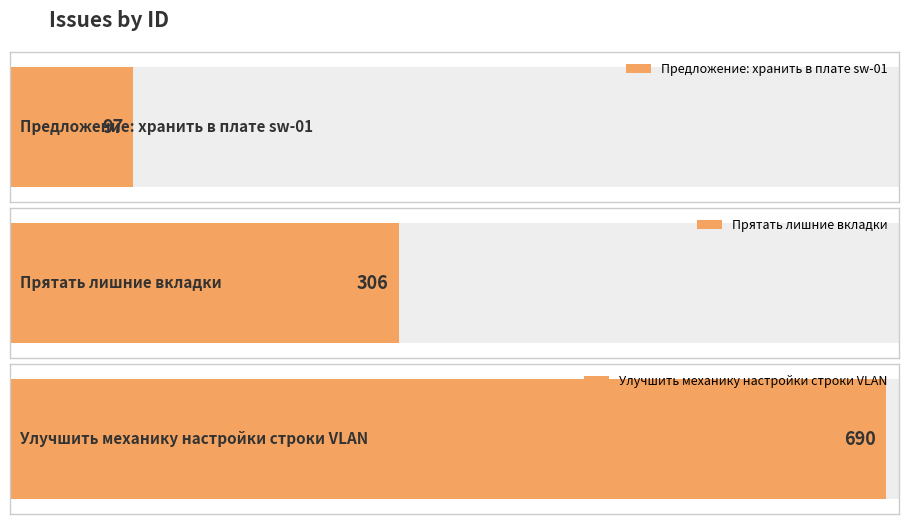

What is the minimum value shown in the chart?

97